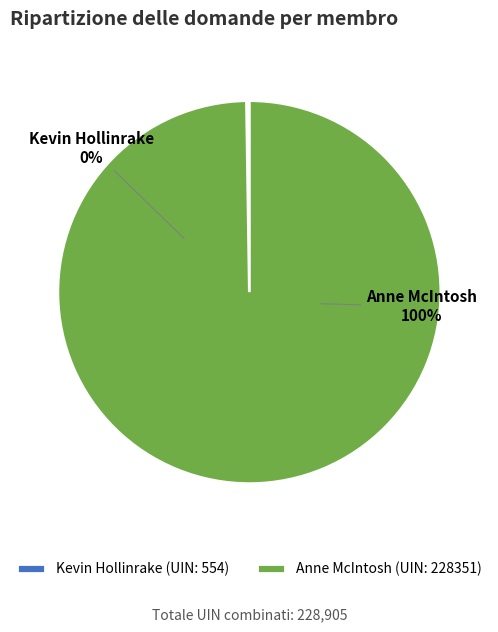

Is it true that Anne McIntosh (228351) is 100% of the pie?

True